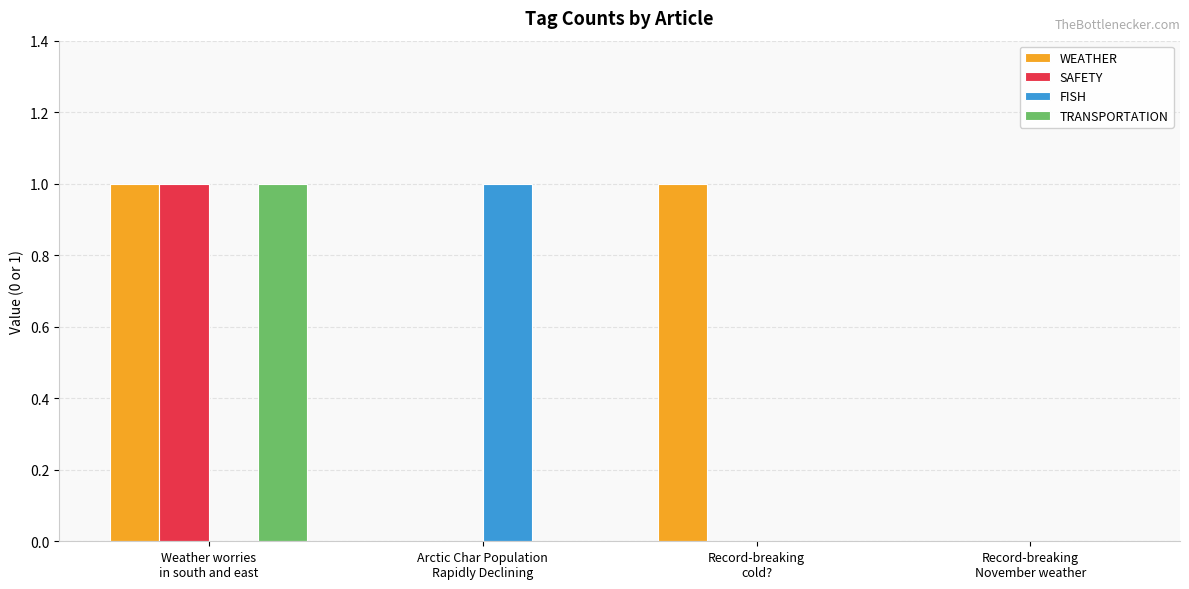

Which series has the largest total across all categories?

WEATHER